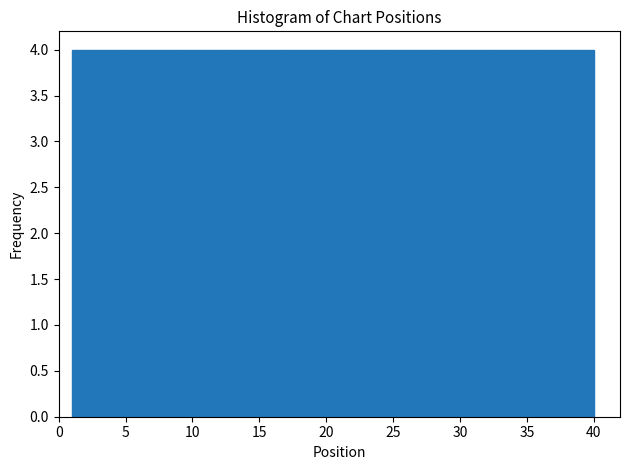

What is the height of the bar covering 1.0 to 4.9 on the x-axis? Neither the bar edges nor the heights are printed on the chart, so give them approximately, as read against the axes.

4